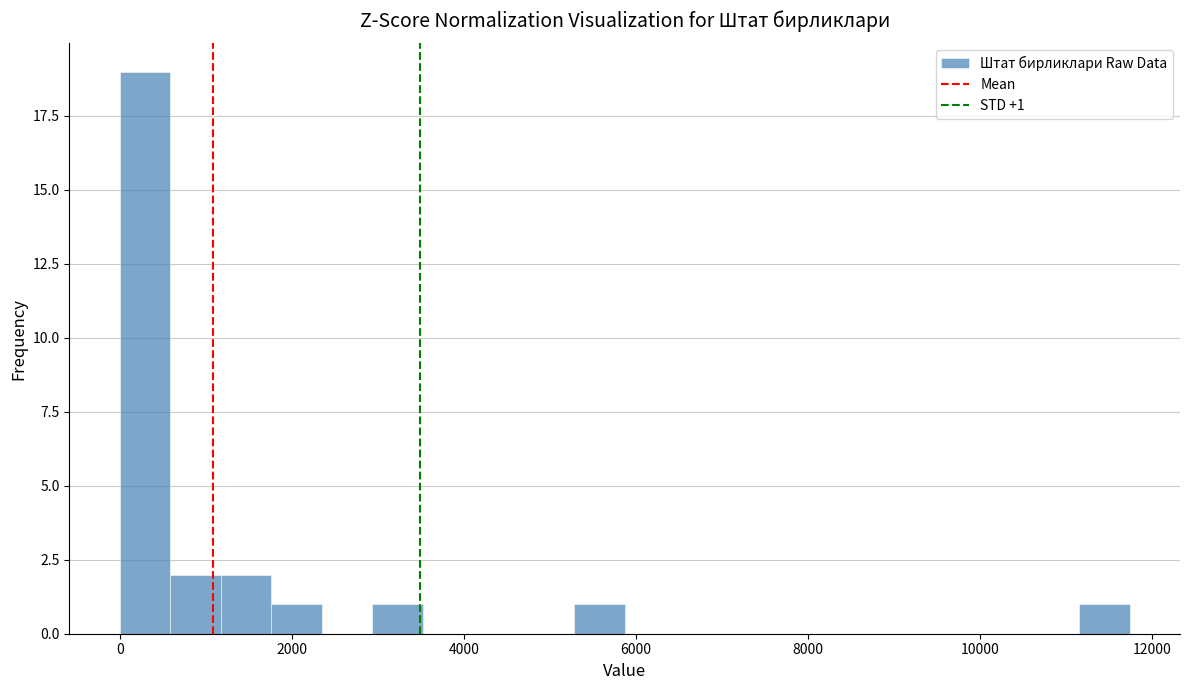

Read against the x-axis, roughly where is the centre of the tallest bar?

200